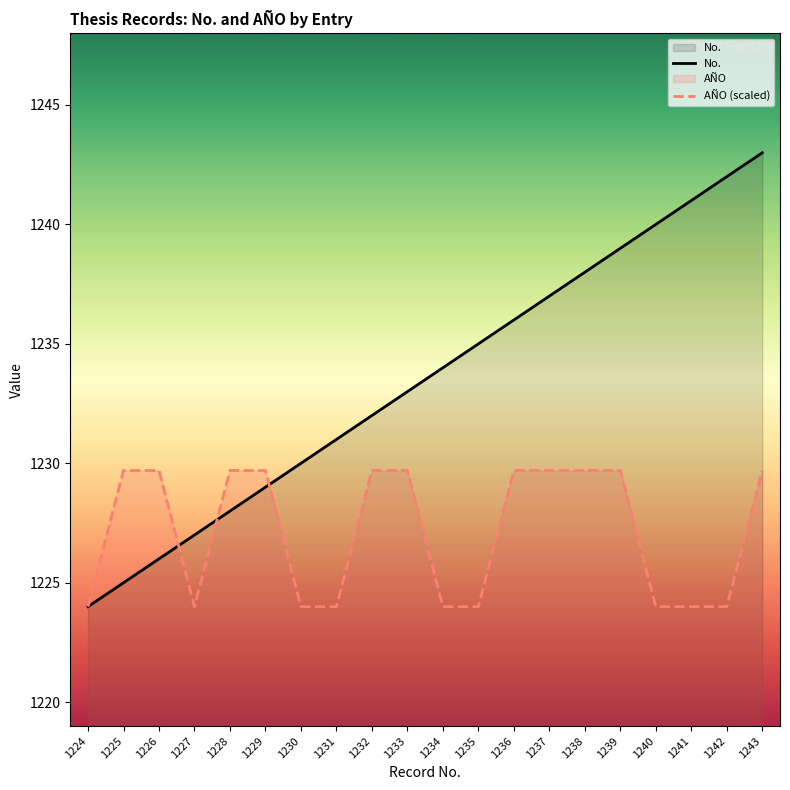

What is the maximum value for AÑO (scaled)?

1229.7